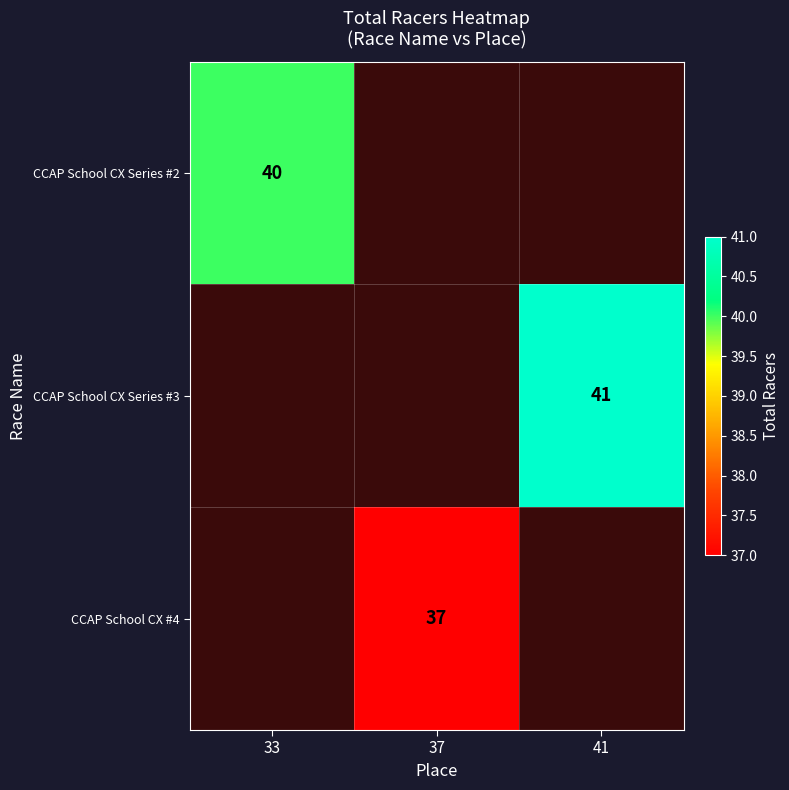

The value of CCAP School CX Series #3 at 41 is 71. True or false?

False